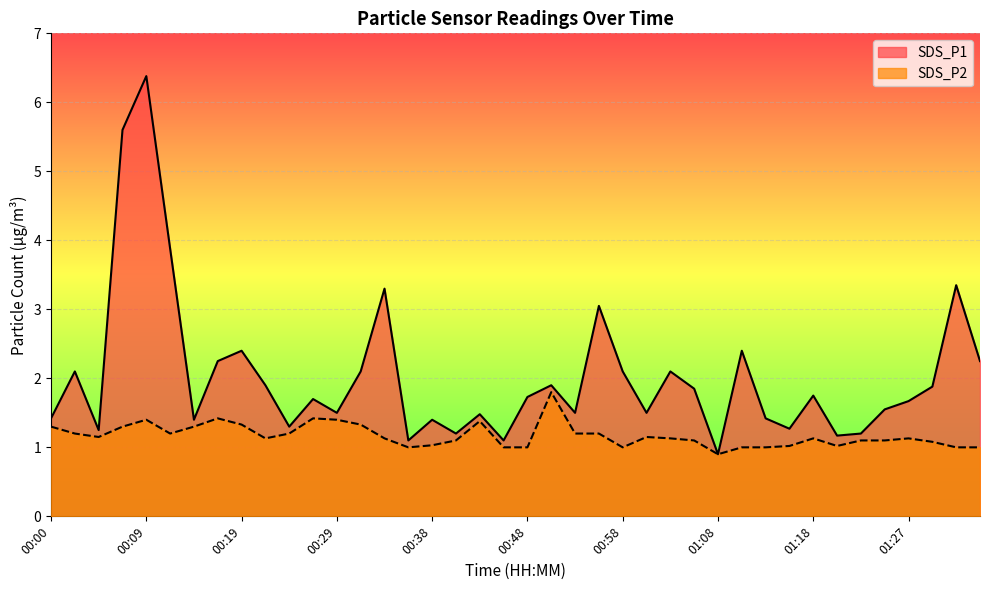

Where does the SDS_P2 series first go above 1?

00:00